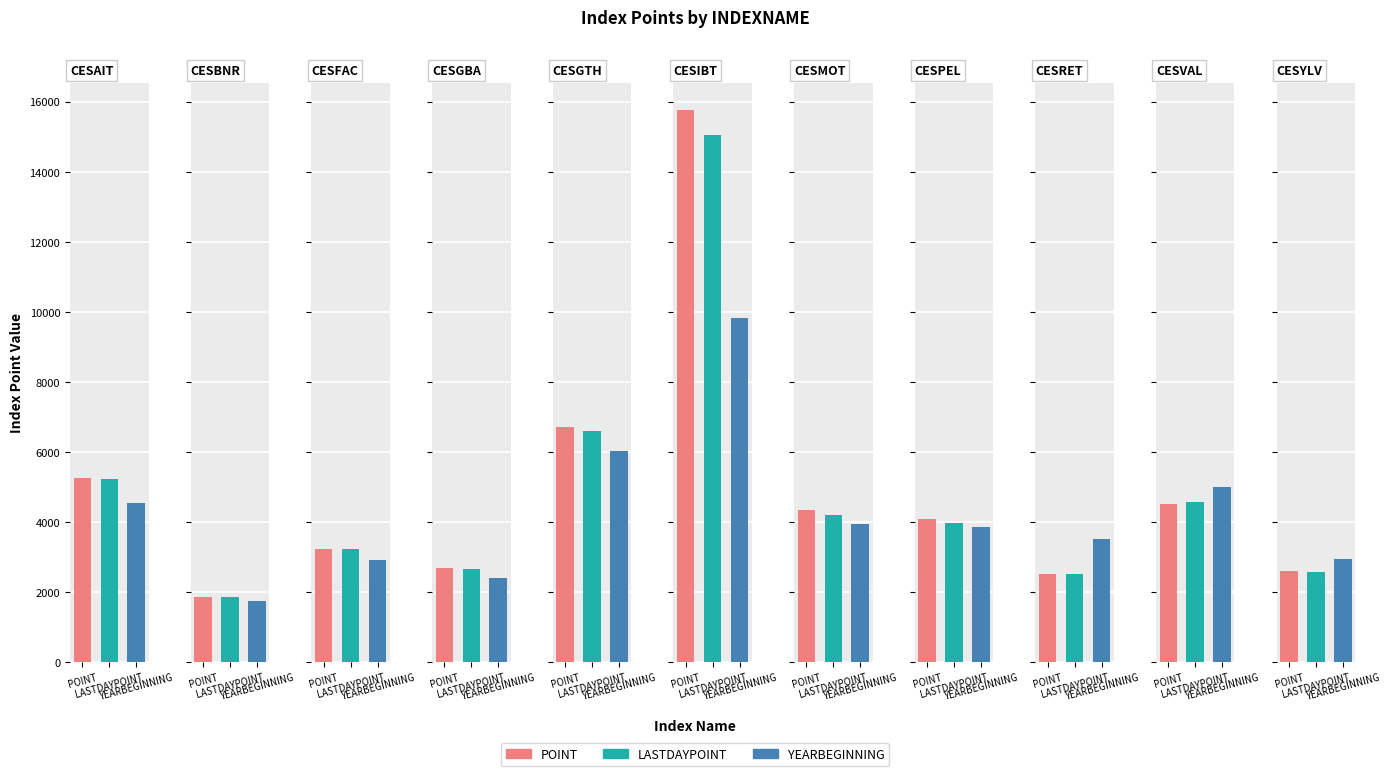

What is the sum of all YEARBEGINNING values?

46726.6